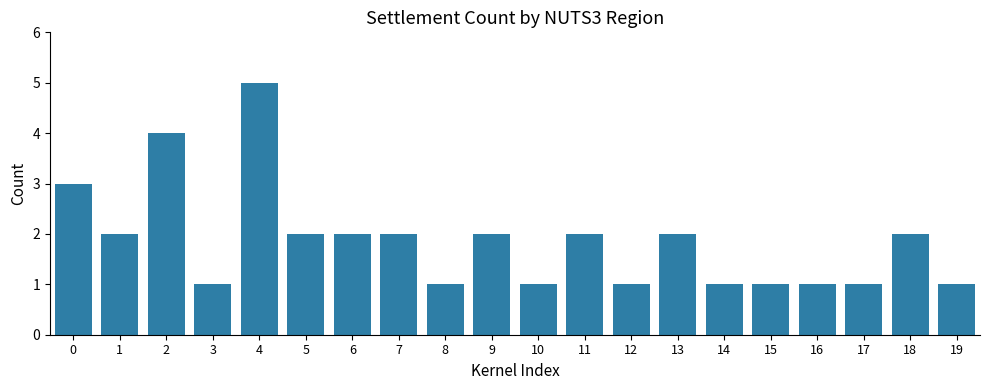

The value at 8 is 1. True or false?

True